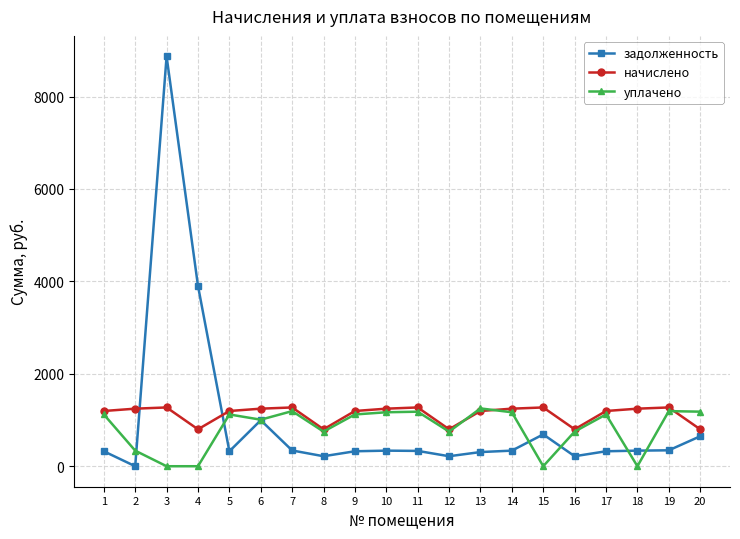

What is the value of the начислено point at the 15th from the left?

1272.0